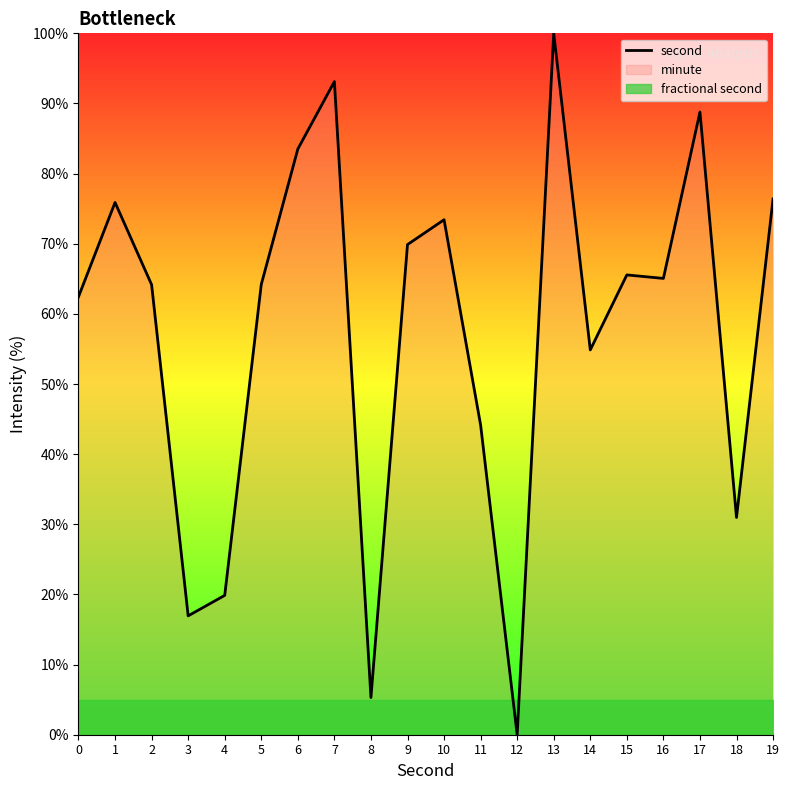

Count the number of values greater than 65.

10